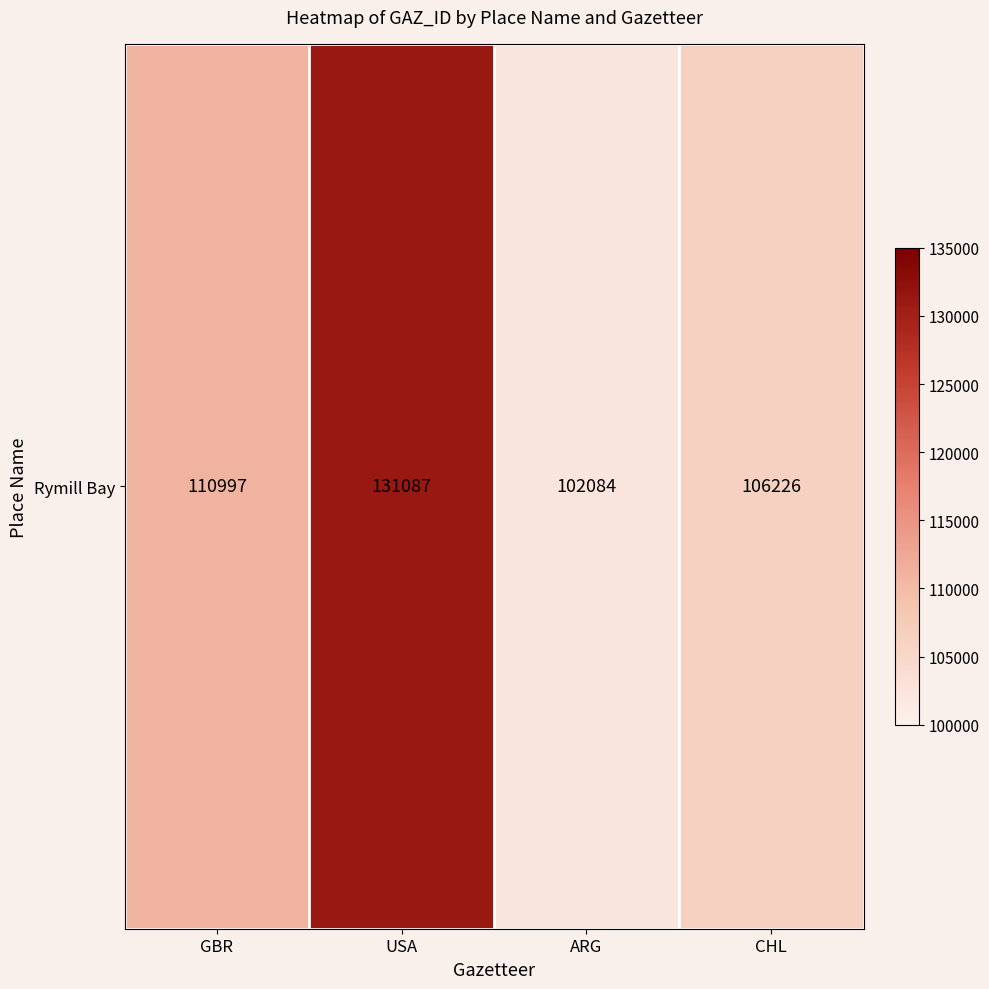

What is the ratio of the value at ARG to the value at USA?

0.8